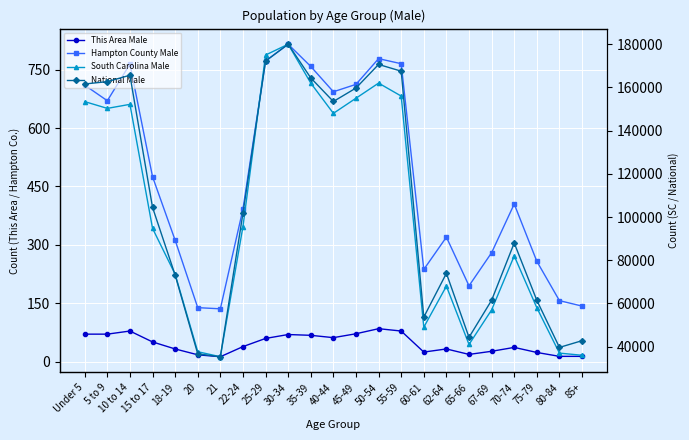

What is the lowest value of the Hampton County Male series?

136